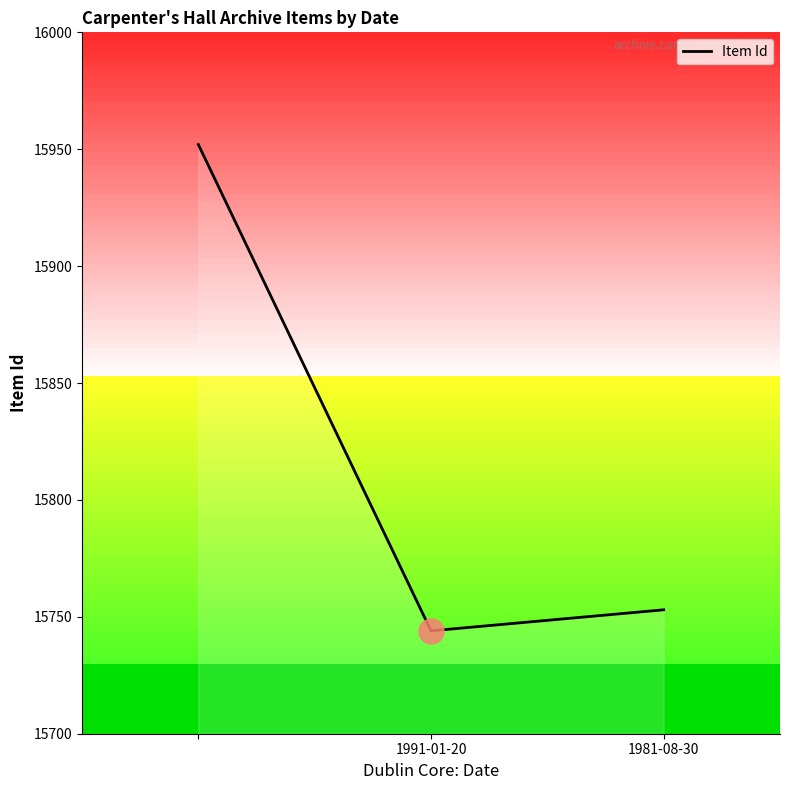

What is the minimum value shown in the chart?

15744